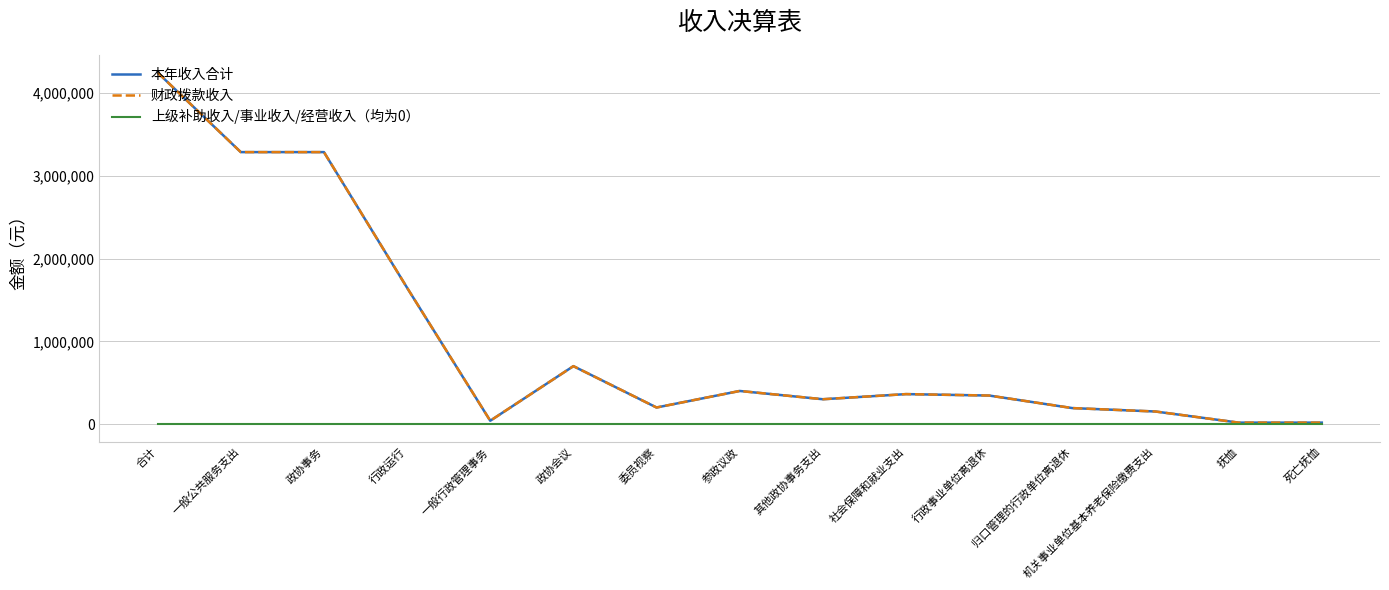

Is it true that 上级补助收入/事业收入/经营收入（均为0） equals 0.0 at 行政运行?

True